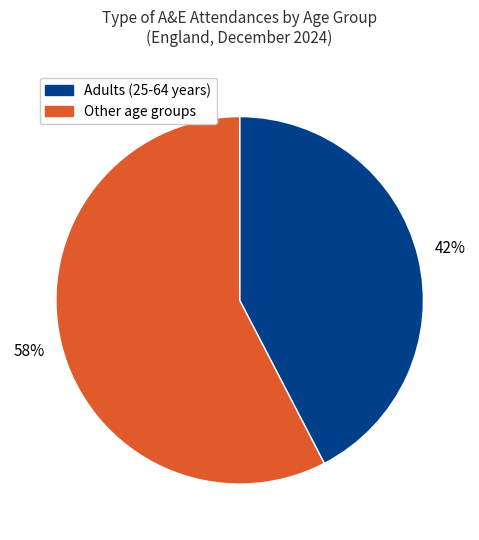

Is there a majority slice in this chart?

Yes